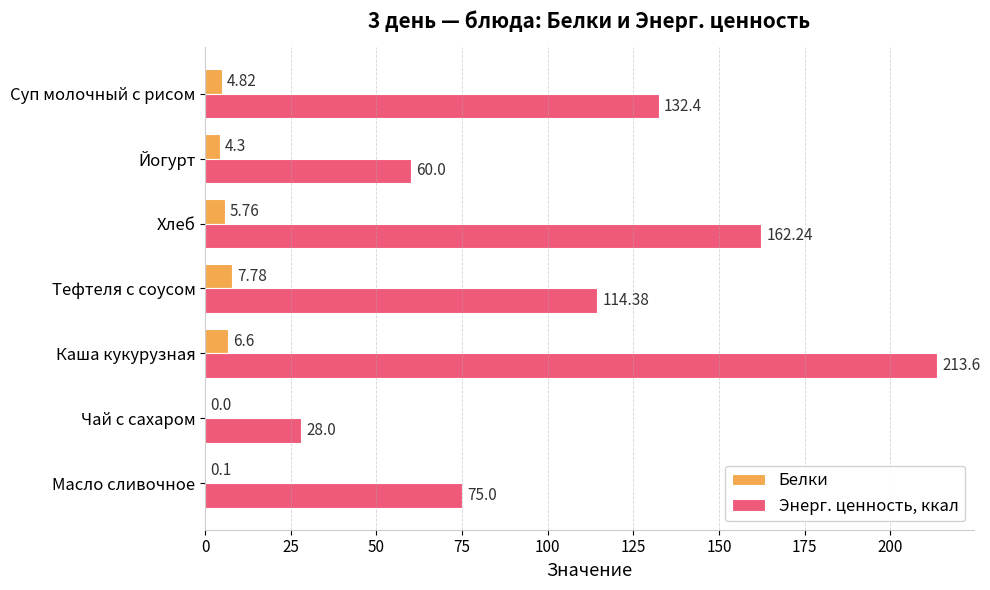

What is the total value across all series at Хлеб?

168.0